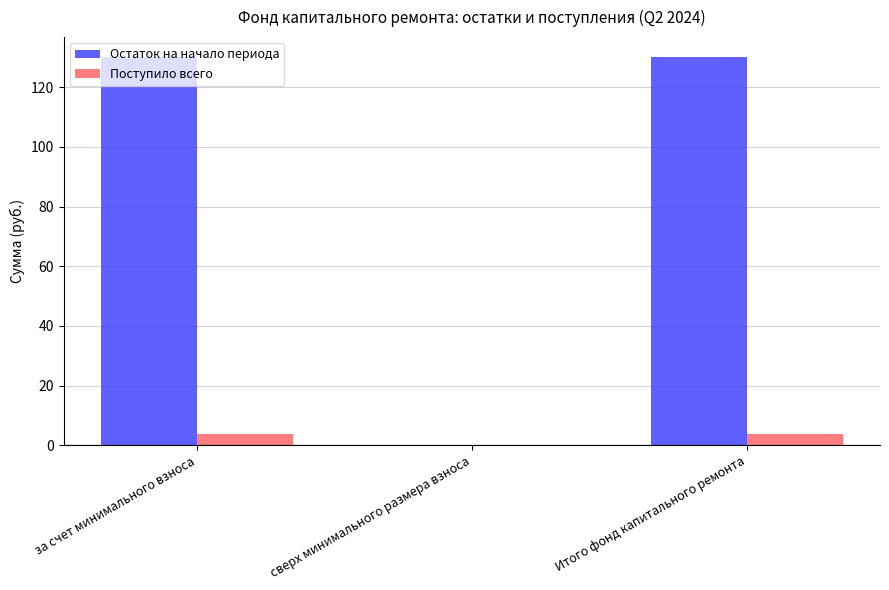

The value of Остаток на начало периода at Итого фонд капитального ремонта is 130.2. True or false?

True